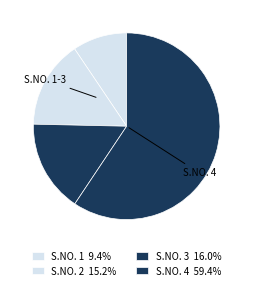

How many segments does this pie chart have?

4